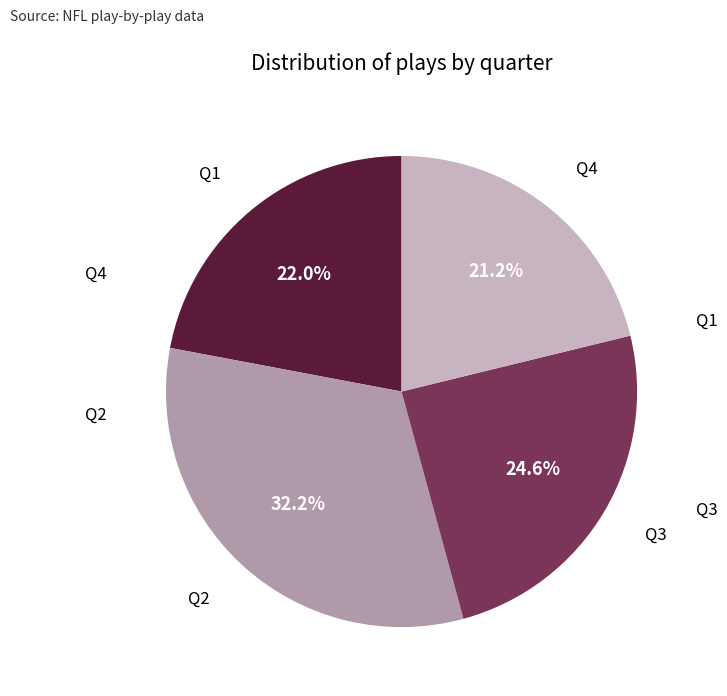

What portion of the pie excludes Q1?

78.0%